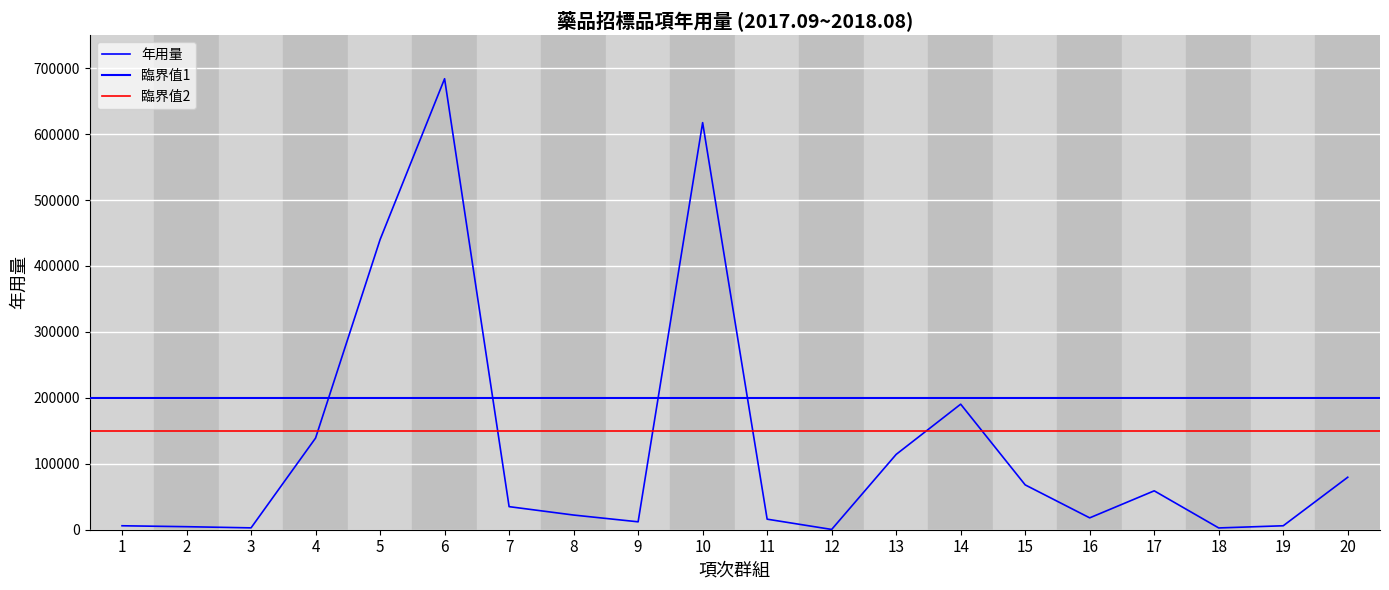

Rank the categories by value from lowest to highest.

12, 18, 3, 2, 1, 19, 9, 11, 16, 8, 7, 17, 15, 20, 13, 4, 14, 5, 10, 6